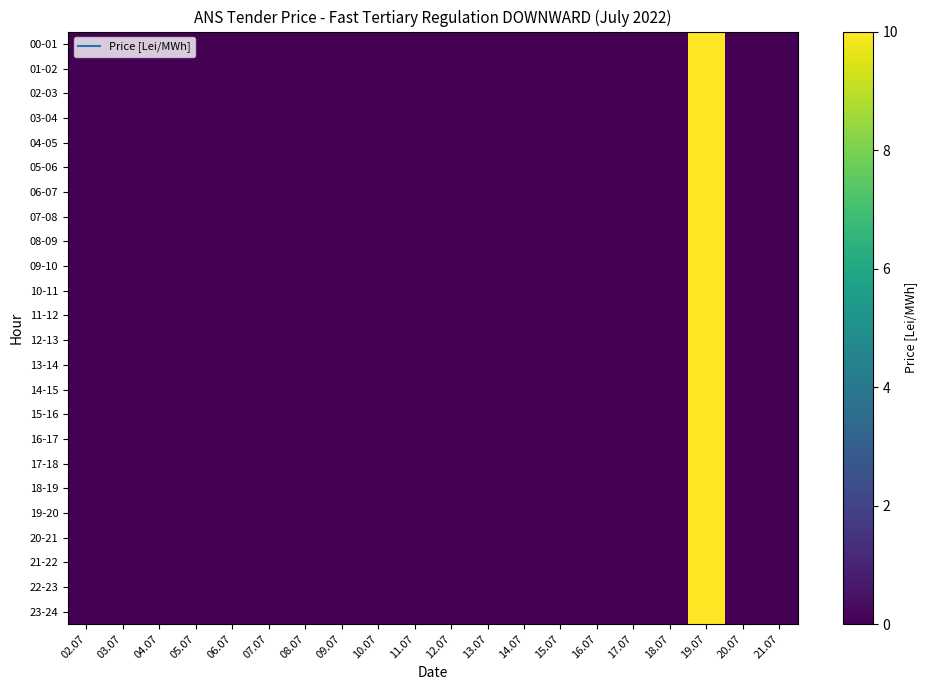

Reading right to left, transcribe all the data shown in this chart.

00-01: 21.07=0	20.07=0	19.07=10	18.07=0	17.07=0	16.07=0	15.07=0	14.07=0	13.07=0	12.07=0	11.07=0	10.07=0	09.07=0	08.07=0	07.07=0	06.07=0	05.07=0	04.07=0	03.07=0	02.07=0
01-02: 21.07=0	20.07=0	19.07=10	18.07=0	17.07=0	16.07=0	15.07=0	14.07=0	13.07=0	12.07=0	11.07=0	10.07=0	09.07=0	08.07=0	07.07=0	06.07=0	05.07=0	04.07=0	03.07=0	02.07=0
02-03: 21.07=0	20.07=0	19.07=10	18.07=0	17.07=0	16.07=0	15.07=0	14.07=0	13.07=0	12.07=0	11.07=0	10.07=0	09.07=0	08.07=0	07.07=0	06.07=0	05.07=0	04.07=0	03.07=0	02.07=0
03-04: 21.07=0	20.07=0	19.07=10	18.07=0	17.07=0	16.07=0	15.07=0	14.07=0	13.07=0	12.07=0	11.07=0	10.07=0	09.07=0	08.07=0	07.07=0	06.07=0	05.07=0	04.07=0	03.07=0	02.07=0
04-05: 21.07=0	20.07=0	19.07=10	18.07=0	17.07=0	16.07=0	15.07=0	14.07=0	13.07=0	12.07=0	11.07=0	10.07=0	09.07=0	08.07=0	07.07=0	06.07=0	05.07=0	04.07=0	03.07=0	02.07=0
05-06: 21.07=0	20.07=0	19.07=10	18.07=0	17.07=0	16.07=0	15.07=0	14.07=0	13.07=0	12.07=0	11.07=0	10.07=0	09.07=0	08.07=0	07.07=0	06.07=0	05.07=0	04.07=0	03.07=0	02.07=0
06-07: 21.07=0	20.07=0	19.07=10	18.07=0	17.07=0	16.07=0	15.07=0	14.07=0	13.07=0	12.07=0	11.07=0	10.07=0	09.07=0	08.07=0	07.07=0	06.07=0	05.07=0	04.07=0	03.07=0	02.07=0
07-08: 21.07=0	20.07=0	19.07=10	18.07=0	17.07=0	16.07=0	15.07=0	14.07=0	13.07=0	12.07=0	11.07=0	10.07=0	09.07=0	08.07=0	07.07=0	06.07=0	05.07=0	04.07=0	03.07=0	02.07=0
08-09: 21.07=0	20.07=0	19.07=10	18.07=0	17.07=0	16.07=0	15.07=0	14.07=0	13.07=0	12.07=0	11.07=0	10.07=0	09.07=0	08.07=0	07.07=0	06.07=0	05.07=0	04.07=0	03.07=0	02.07=0
09-10: 21.07=0	20.07=0	19.07=10	18.07=0	17.07=0	16.07=0	15.07=0	14.07=0	13.07=0	12.07=0	11.07=0	10.07=0	09.07=0	08.07=0	07.07=0	06.07=0	05.07=0	04.07=0	03.07=0	02.07=0
10-11: 21.07=0	20.07=0	19.07=10	18.07=0	17.07=0	16.07=0	15.07=0	14.07=0	13.07=0	12.07=0	11.07=0	10.07=0	09.07=0	08.07=0	07.07=0	06.07=0	05.07=0	04.07=0	03.07=0	02.07=0
11-12: 21.07=0	20.07=0	19.07=10	18.07=0	17.07=0	16.07=0	15.07=0	14.07=0	13.07=0	12.07=0	11.07=0	10.07=0	09.07=0	08.07=0	07.07=0	06.07=0	05.07=0	04.07=0	03.07=0	02.07=0
12-13: 21.07=0	20.07=0	19.07=10	18.07=0	17.07=0	16.07=0	15.07=0	14.07=0	13.07=0	12.07=0	11.07=0	10.07=0	09.07=0	08.07=0	07.07=0	06.07=0	05.07=0	04.07=0	03.07=0	02.07=0
13-14: 21.07=0	20.07=0	19.07=10	18.07=0	17.07=0	16.07=0	15.07=0	14.07=0	13.07=0	12.07=0	11.07=0	10.07=0	09.07=0	08.07=0	07.07=0	06.07=0	05.07=0	04.07=0	03.07=0	02.07=0
14-15: 21.07=0	20.07=0	19.07=10	18.07=0	17.07=0	16.07=0	15.07=0	14.07=0	13.07=0	12.07=0	11.07=0	10.07=0	09.07=0	08.07=0	07.07=0	06.07=0	05.07=0	04.07=0	03.07=0	02.07=0
15-16: 21.07=0	20.07=0	19.07=10	18.07=0	17.07=0	16.07=0	15.07=0	14.07=0	13.07=0	12.07=0	11.07=0	10.07=0	09.07=0	08.07=0	07.07=0	06.07=0	05.07=0	04.07=0	03.07=0	02.07=0
16-17: 21.07=0	20.07=0	19.07=10	18.07=0	17.07=0	16.07=0	15.07=0	14.07=0	13.07=0	12.07=0	11.07=0	10.07=0	09.07=0	08.07=0	07.07=0	06.07=0	05.07=0	04.07=0	03.07=0	02.07=0
17-18: 21.07=0	20.07=0	19.07=10	18.07=0	17.07=0	16.07=0	15.07=0	14.07=0	13.07=0	12.07=0	11.07=0	10.07=0	09.07=0	08.07=0	07.07=0	06.07=0	05.07=0	04.07=0	03.07=0	02.07=0
18-19: 21.07=0	20.07=0	19.07=10	18.07=0	17.07=0	16.07=0	15.07=0	14.07=0	13.07=0	12.07=0	11.07=0	10.07=0	09.07=0	08.07=0	07.07=0	06.07=0	05.07=0	04.07=0	03.07=0	02.07=0
19-20: 21.07=0	20.07=0	19.07=10	18.07=0	17.07=0	16.07=0	15.07=0	14.07=0	13.07=0	12.07=0	11.07=0	10.07=0	09.07=0	08.07=0	07.07=0	06.07=0	05.07=0	04.07=0	03.07=0	02.07=0
20-21: 21.07=0	20.07=0	19.07=10	18.07=0	17.07=0	16.07=0	15.07=0	14.07=0	13.07=0	12.07=0	11.07=0	10.07=0	09.07=0	08.07=0	07.07=0	06.07=0	05.07=0	04.07=0	03.07=0	02.07=0
21-22: 21.07=0	20.07=0	19.07=10	18.07=0	17.07=0	16.07=0	15.07=0	14.07=0	13.07=0	12.07=0	11.07=0	10.07=0	09.07=0	08.07=0	07.07=0	06.07=0	05.07=0	04.07=0	03.07=0	02.07=0
22-23: 21.07=0	20.07=0	19.07=10	18.07=0	17.07=0	16.07=0	15.07=0	14.07=0	13.07=0	12.07=0	11.07=0	10.07=0	09.07=0	08.07=0	07.07=0	06.07=0	05.07=0	04.07=0	03.07=0	02.07=0
23-24: 21.07=0	20.07=0	19.07=10	18.07=0	17.07=0	16.07=0	15.07=0	14.07=0	13.07=0	12.07=0	11.07=0	10.07=0	09.07=0	08.07=0	07.07=0	06.07=0	05.07=0	04.07=0	03.07=0	02.07=0